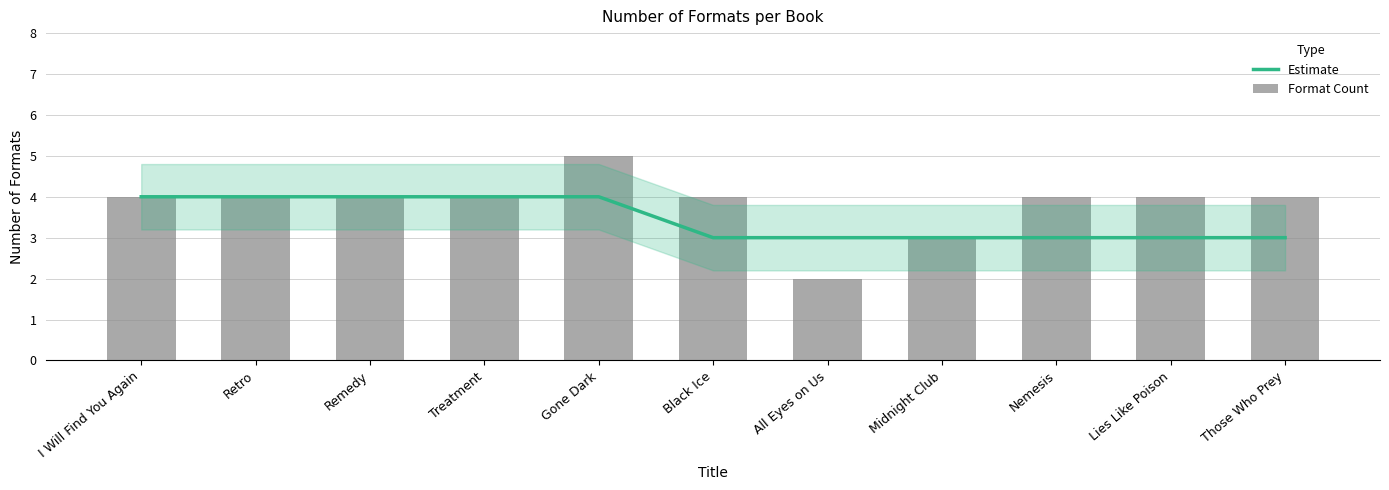

What position from the right is Those Who Prey?

1